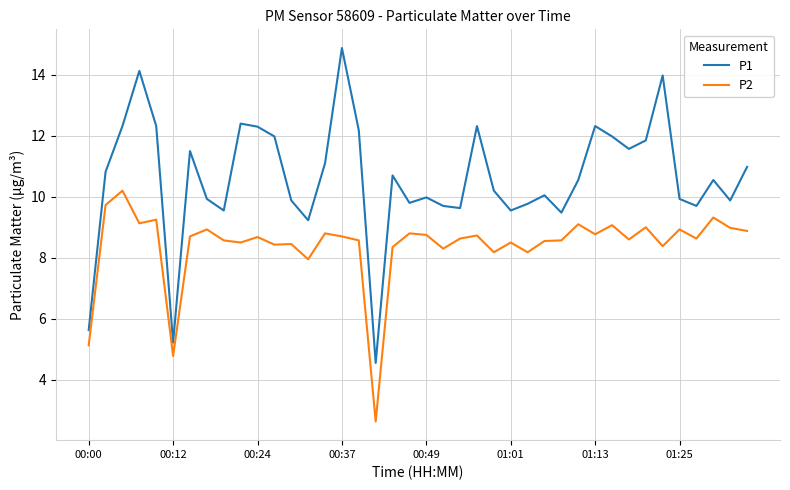

True or false: P1 has more than 1 interior local peaks.

True